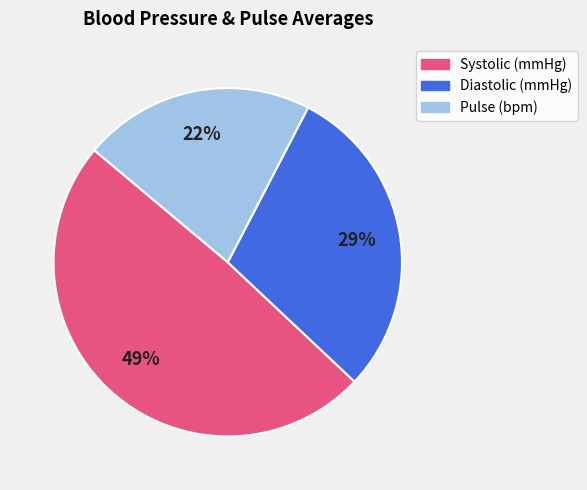

How many slices are in this pie chart?

3